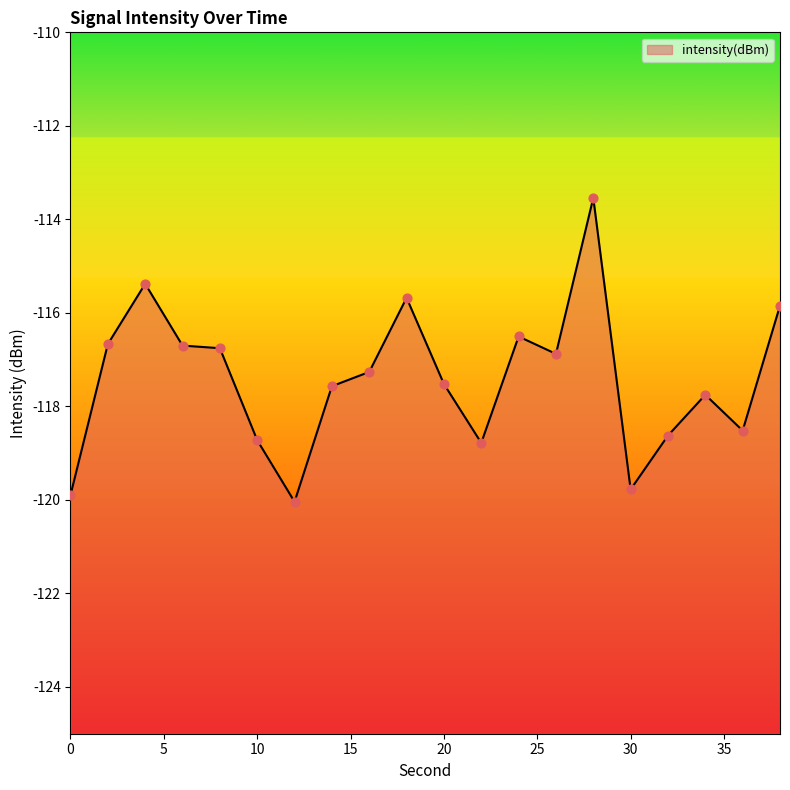

Between 8 and 16, which is larger?

8